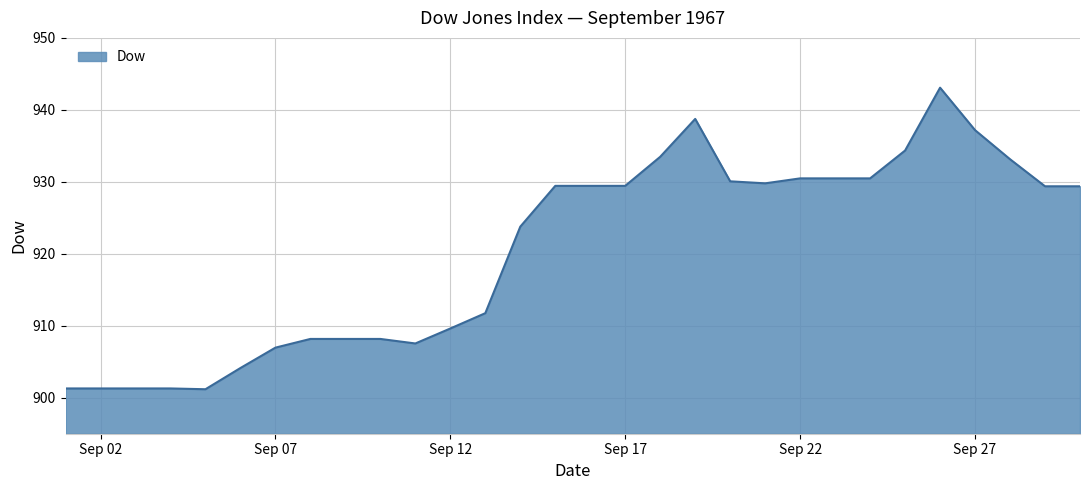

What is the minimum value shown in the chart?

901.2